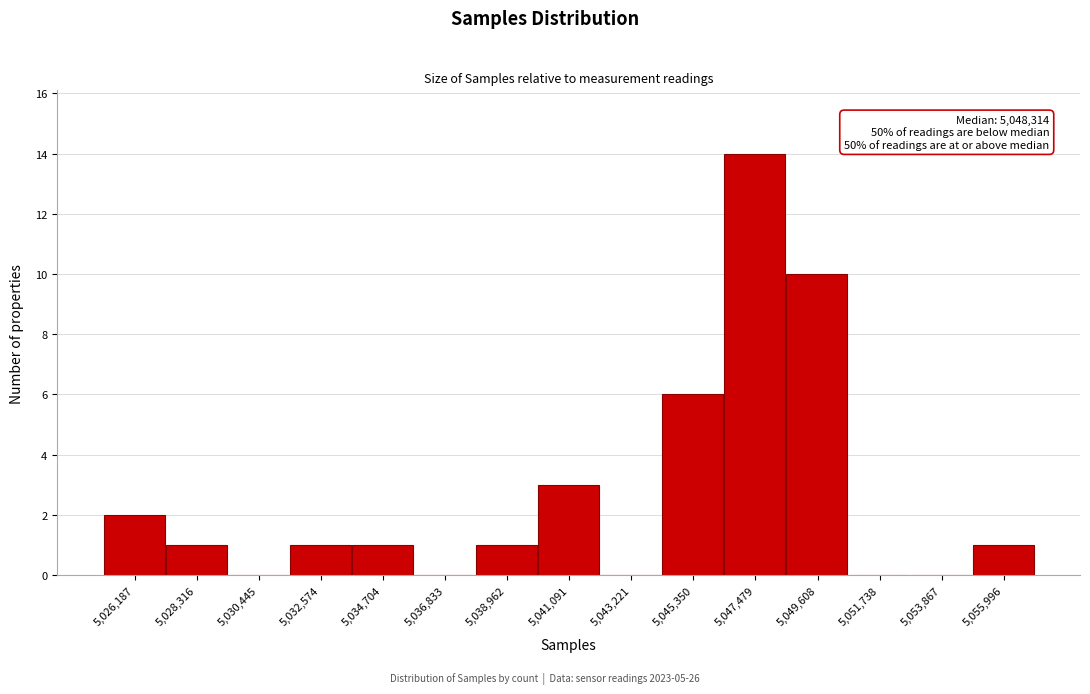

Reading right to left, list all the values displayed in this chart.

5,055,996=1	5,053,867=0	5,051,738=0	5,049,608=10	5,047,479=14	5,045,350=6	5,043,221=0	5,041,091=3	5,038,962=1	5,036,833=0	5,034,704=1	5,032,574=1	5,030,445=0	5,028,316=1	5,026,187=2